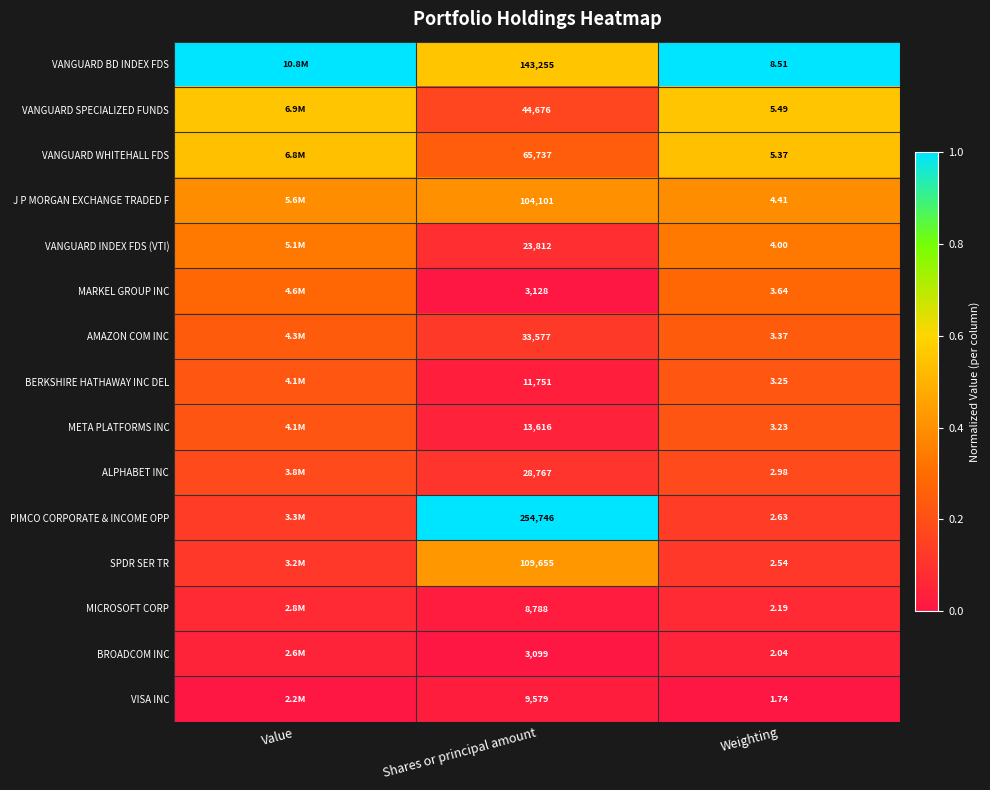

At Weighting, list the series in order from largest to smallest.

VANGUARD BD INDEX FDS, VANGUARD SPECIALIZED FUNDS, VANGUARD WHITEHALL FDS, J P MORGAN EXCHANGE TRADED F, VANGUARD INDEX FDS (VTI), MARKEL GROUP INC, AMAZON COM INC, BERKSHIRE HATHAWAY INC DEL, META PLATFORMS INC, ALPHABET INC, PIMCO CORPORATE & INCOME OPP, SPDR SER TR, MICROSOFT CORP, BROADCOM INC, VISA INC